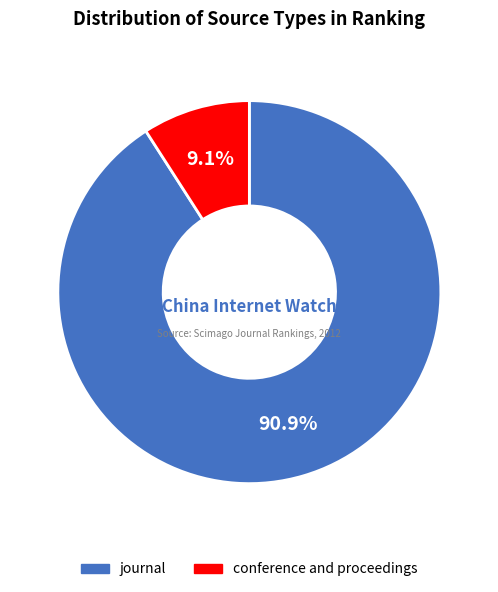

What is the ratio of the value at conference and proceedings to the value at journal?

0.1